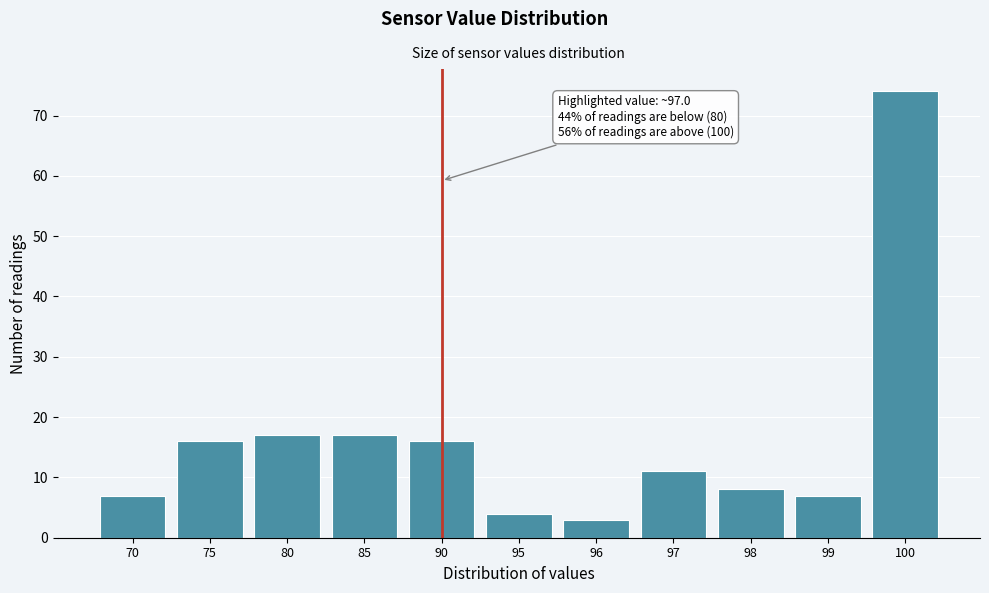

Reading left to right, extract all data points from this chart.

70=7	75=16	80=17	85=17	90=16	95=4	96=3	97=11	98=8	99=7	100=74